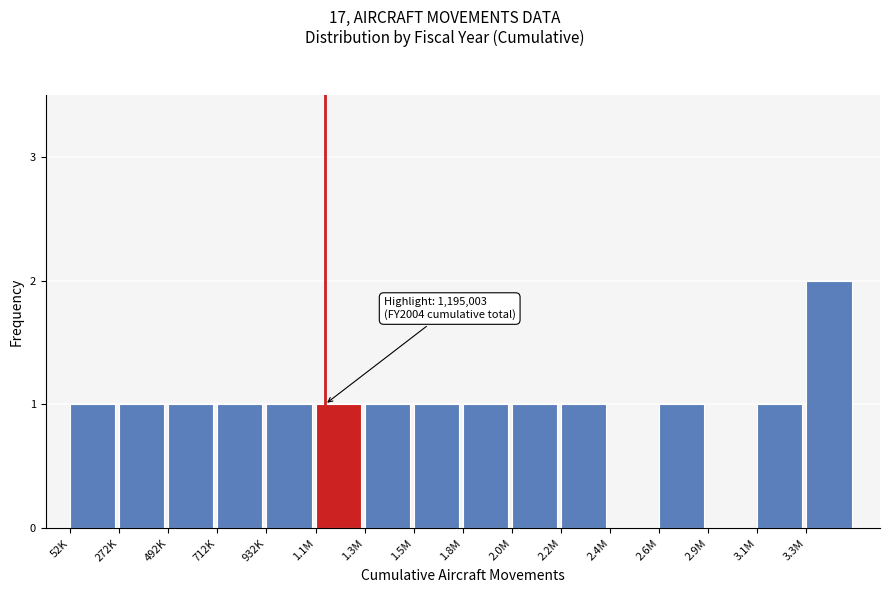

Reading left to right, list all the values displayed in this chart.

52K=1	272K=1	492K=1	712K=1	932K=1	1.1M=1	1.3M=1	1.5M=1	1.8M=1	2.0M=1	2.2M=1	2.4M=0	2.6M=1	2.9M=0	3.1M=1	3.3M=2